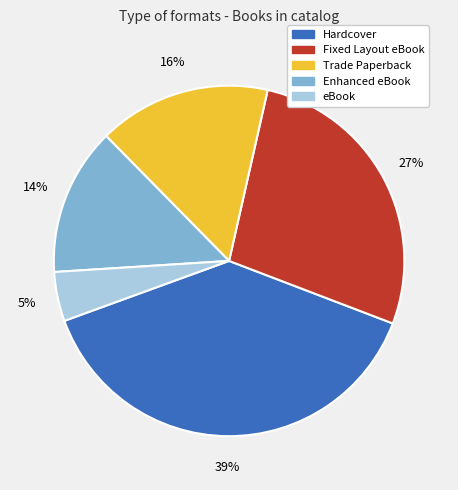

The Fixed Layout eBook slice represents 27% of the pie. True or false?

True